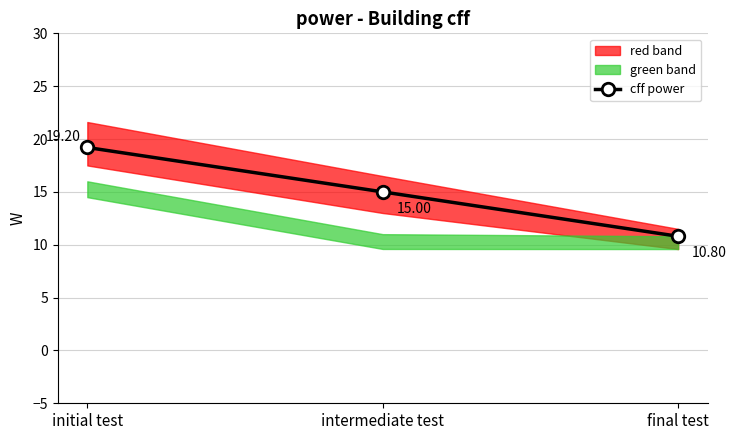

What is the sum of the values at final test and intermediate test?

25.8